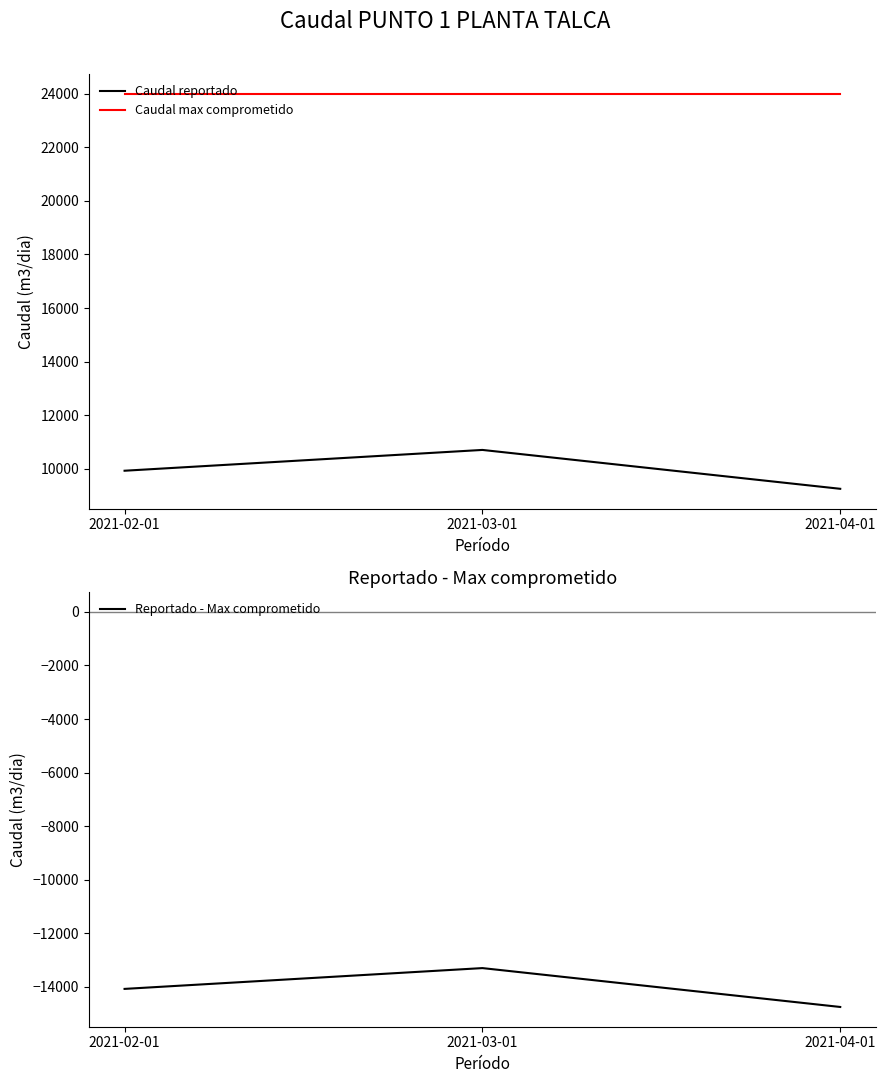

What are all the series names shown in the legend?

Caudal reportado, Caudal max comprometido, Reportado - Max comprometido